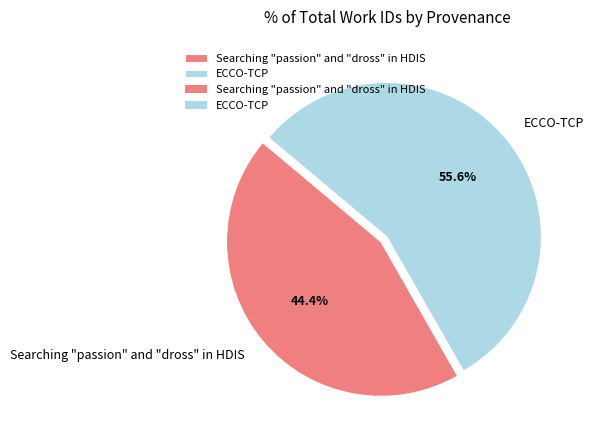

To the nearest percent, what is the difference between the largest and smallest slice percentages?

11%